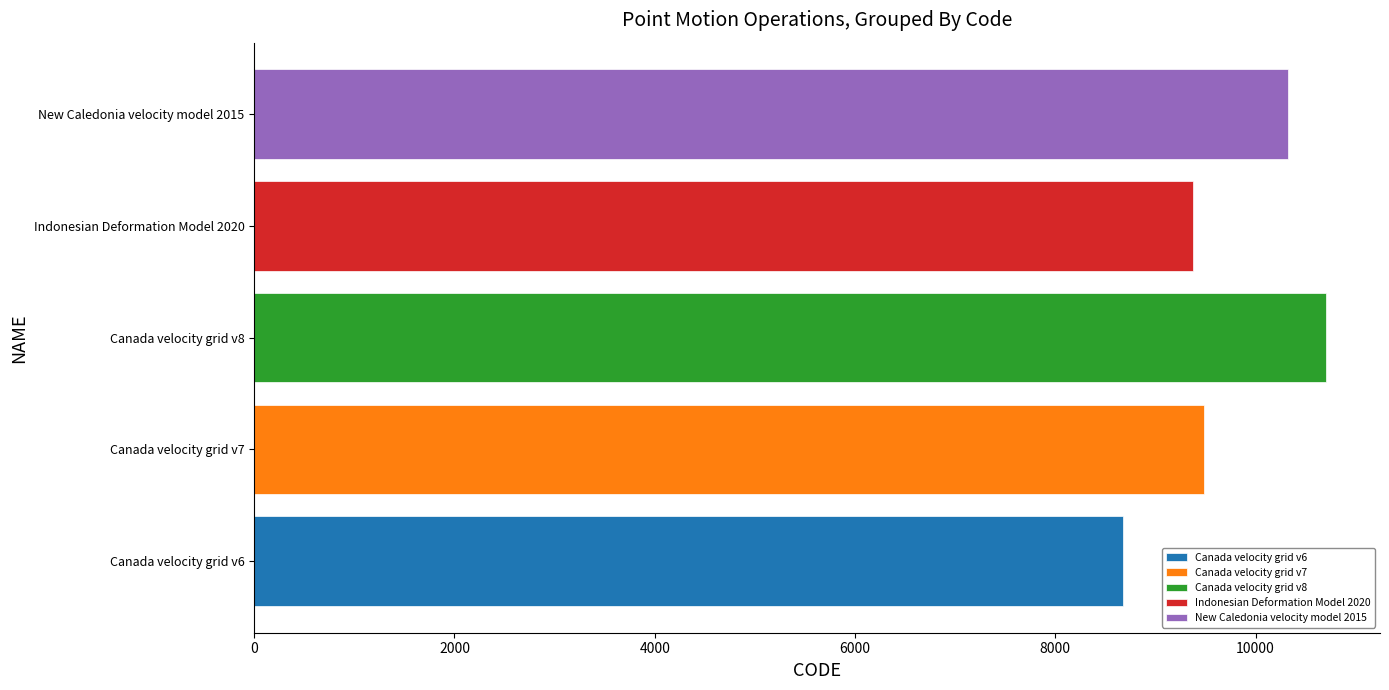

Rank the categories by Canada velocity grid v8 value from lowest to highest.

Canada velocity grid v8